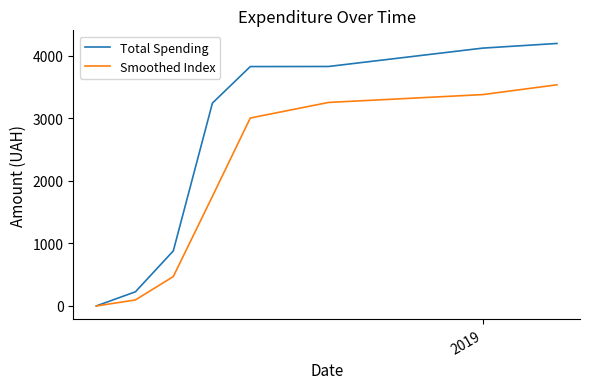

Which series has the largest total across all categories?

Total Spending